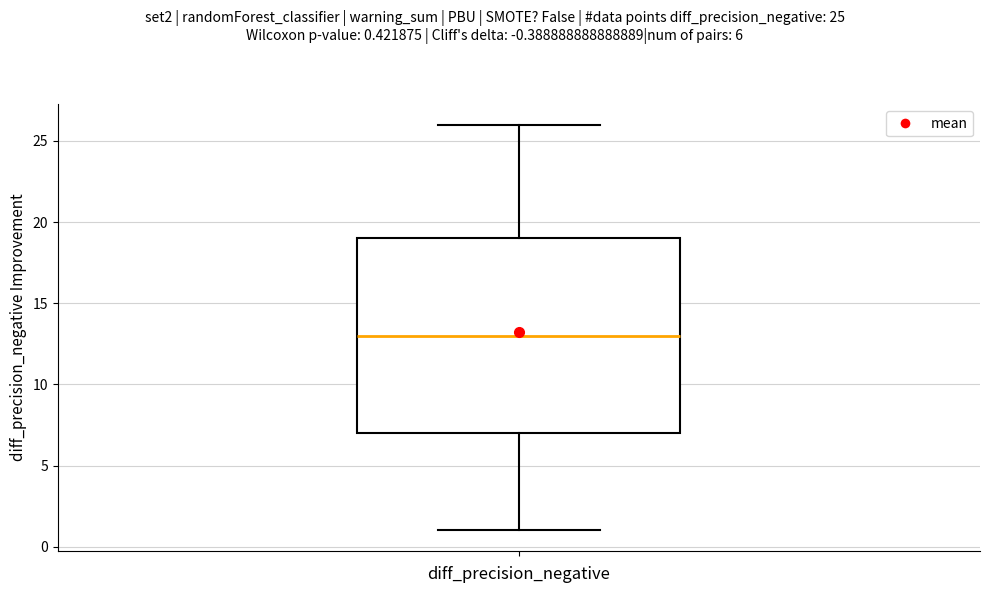

Where is the lower edge of the box on the y-axis? The values are not printed on the chart, so give them approximately, as read against the axis.

7